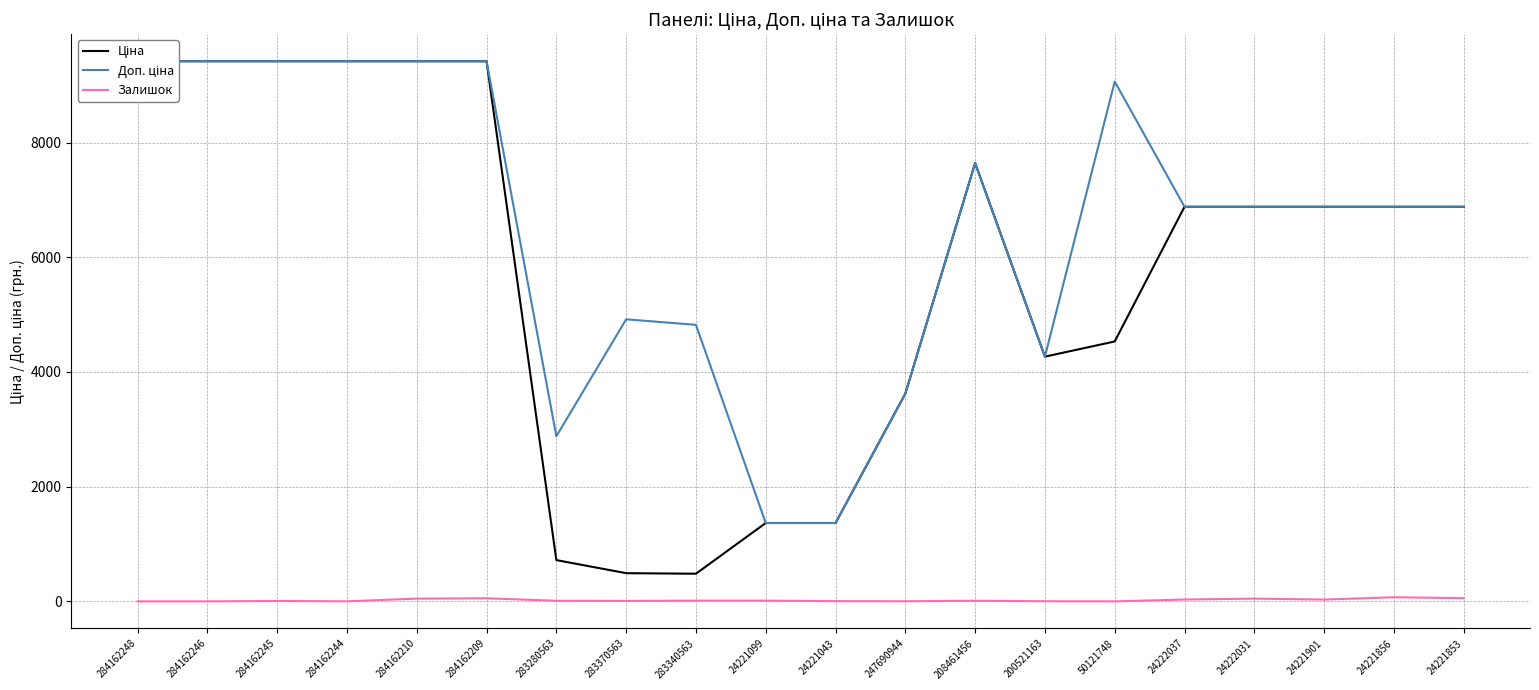

At which category is the sum across all series the highest?

284162209